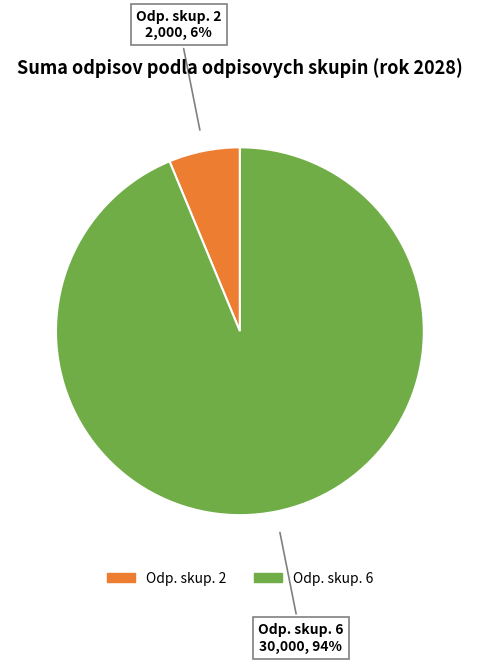

To the nearest percent, what is the average slice percentage?

50%